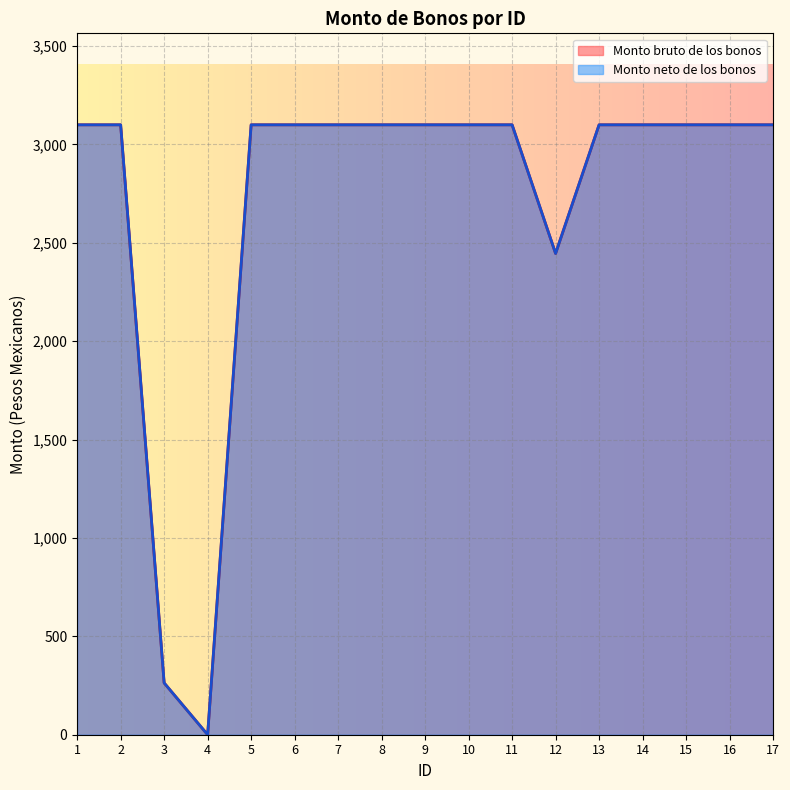

True or false: Monto neto de los bonos has more than 1 interior local peaks.

False